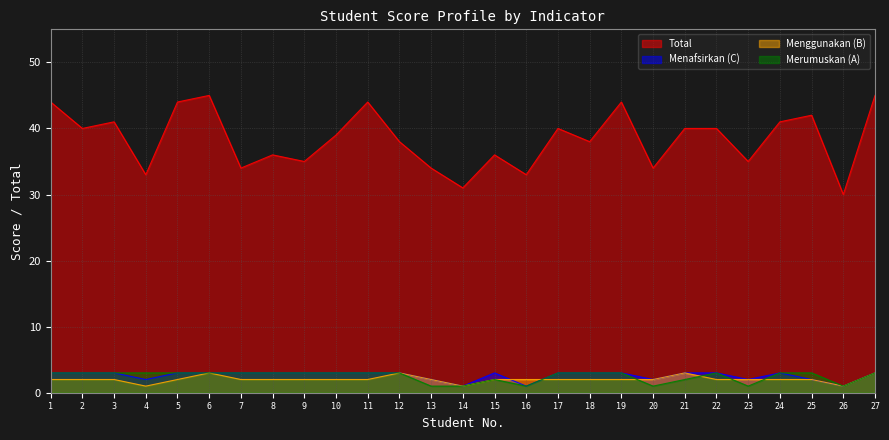

What are all the series names shown in the legend?

Total, Menafsirkan (C), Menggunakan (B), Merumuskan (A)